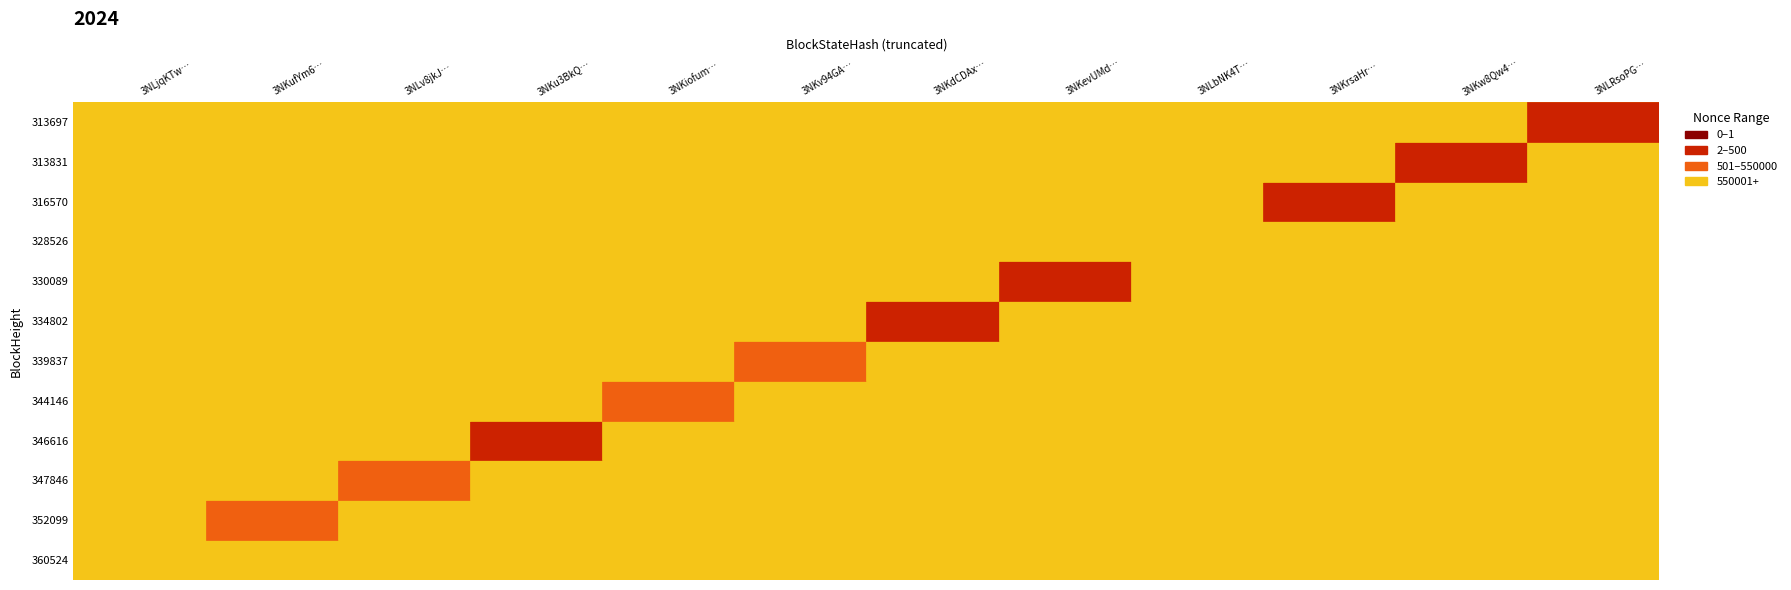

The 316570 series shows 117 at 328526. True or false?

False